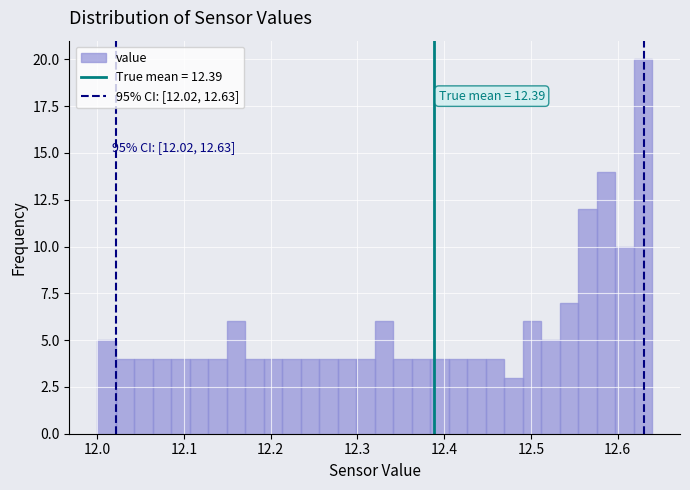

Around what value on the x-axis is the tallest bar? Give the approximate position of its centre, as read against the axis.

12.63